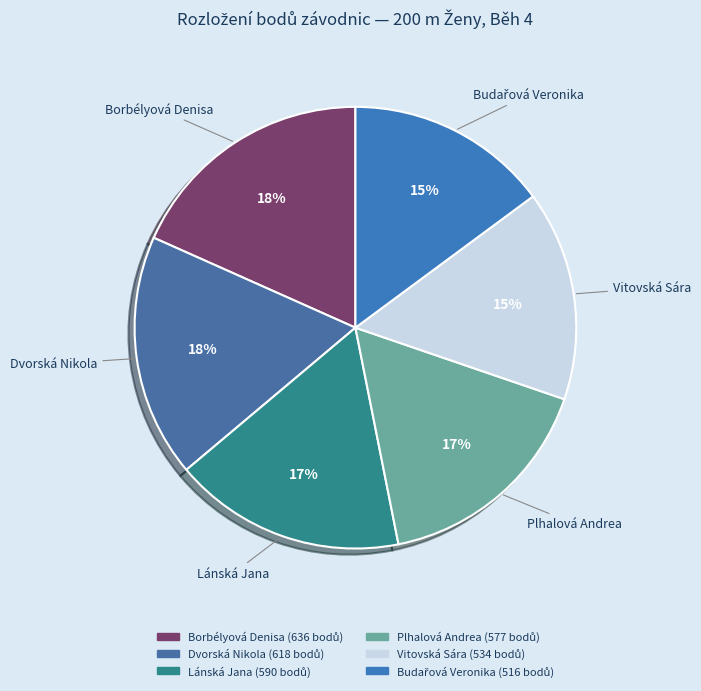

How many slices are in this pie chart?

6